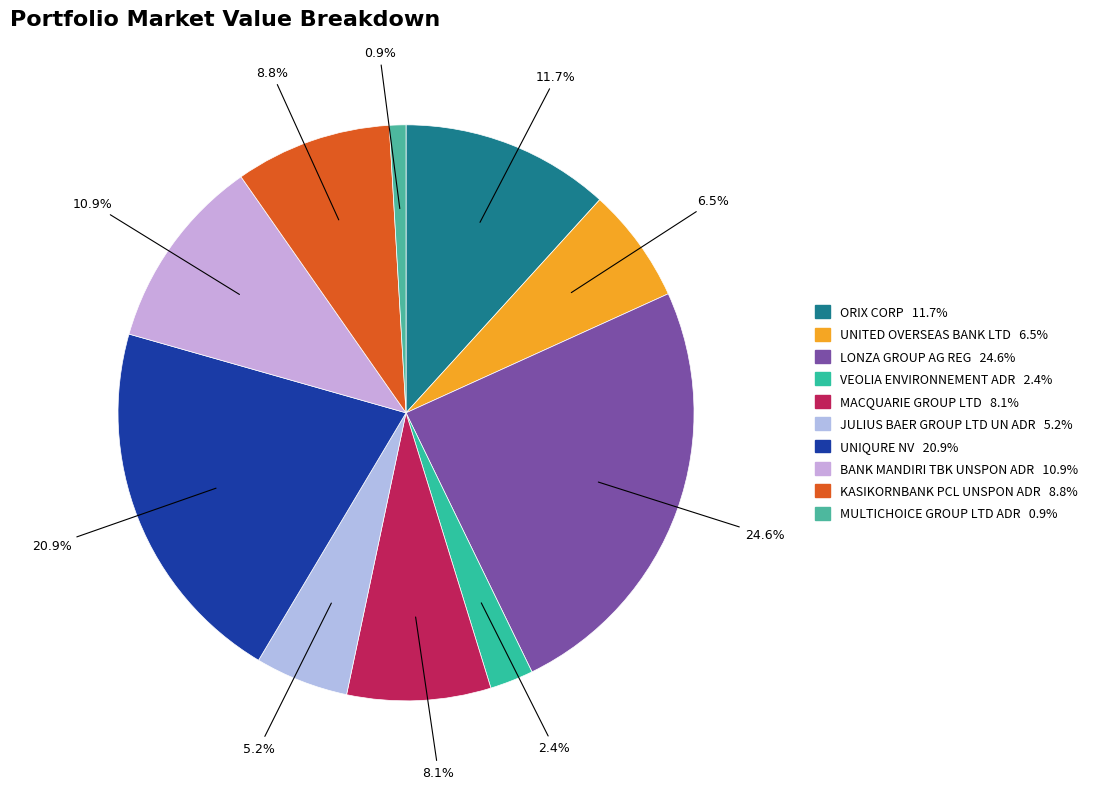

Does VEOLIA ENVIRONNEMENT ADR represent more than half of the total?

No